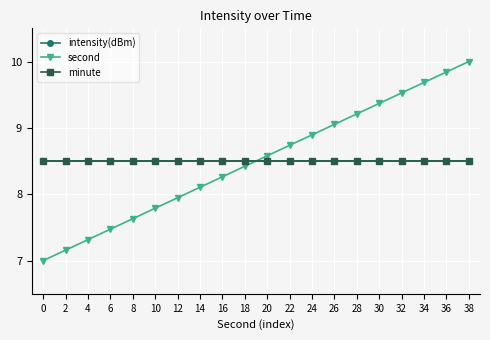

True or false: intensity(dBm) has more than 2 points higher than both neighbors.

False